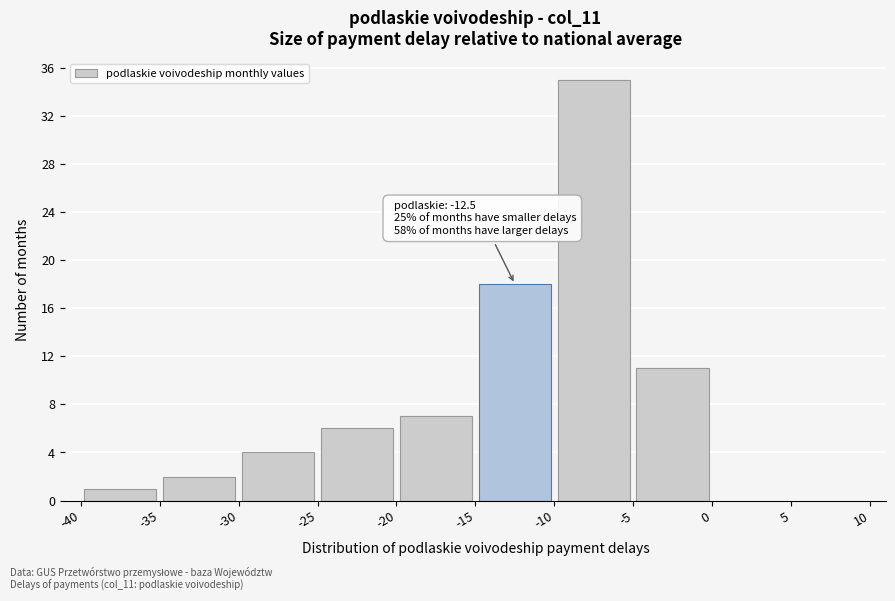

Over which range of the x-axis is the bar tallest?

-10 to -5